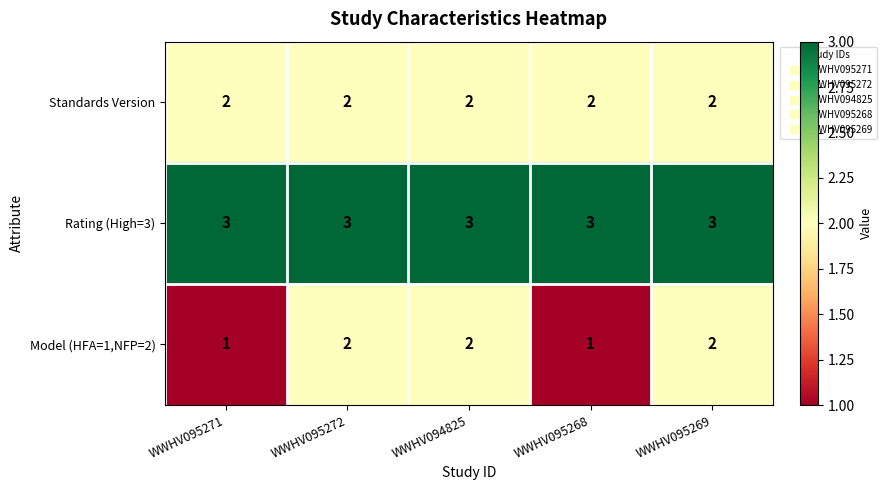

List the series in order of their overall mean, highest first.

Rating (High=3), Standards Version, Model (HFA=1,NFP=2)